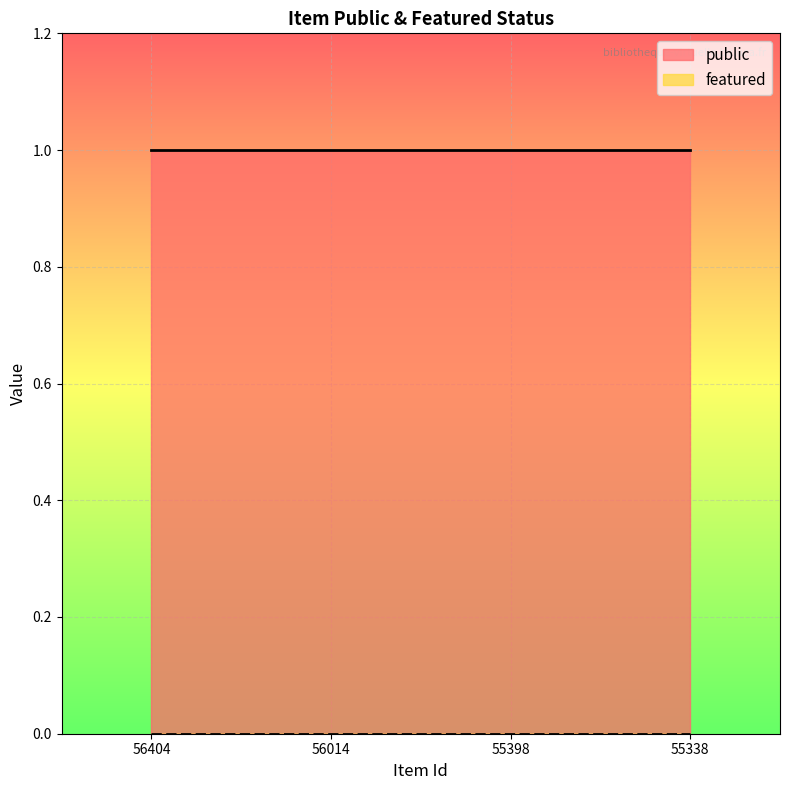

Rank the series by their average value, from highest to lowest.

public, featured